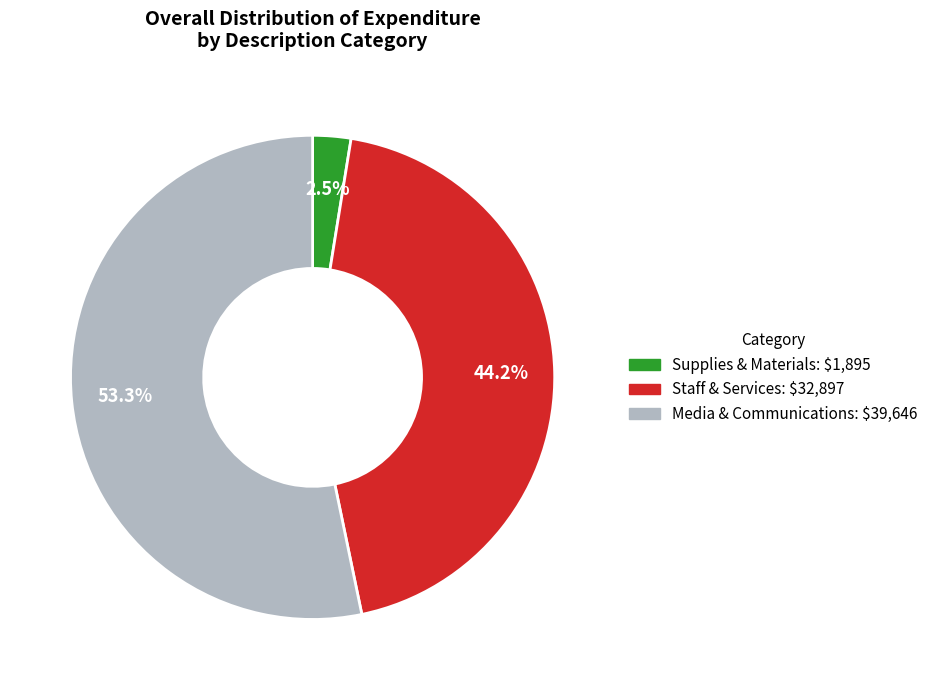

How many segments does this pie chart have?

3